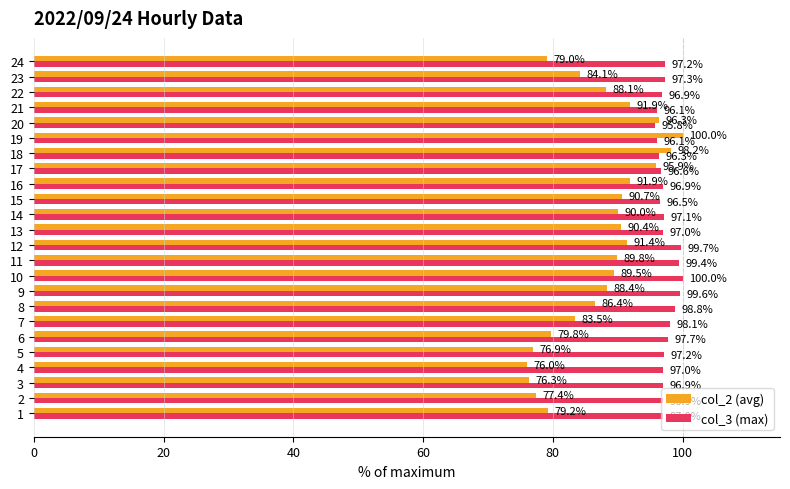

What is the total value across all series at 15?

187.2